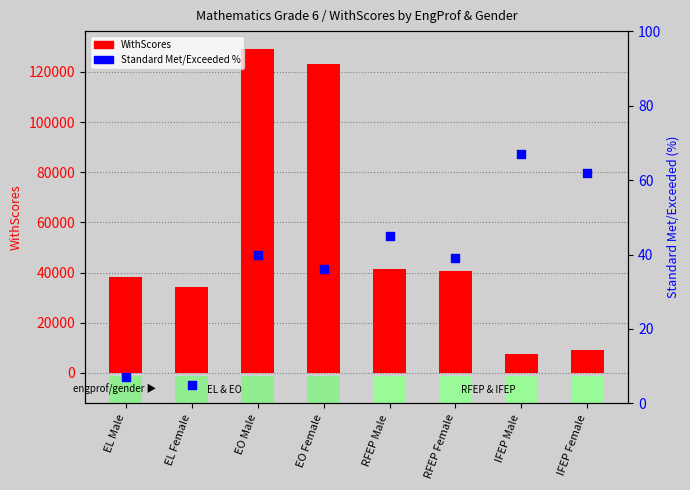

At which category is the sum across all series the highest?

EO Male